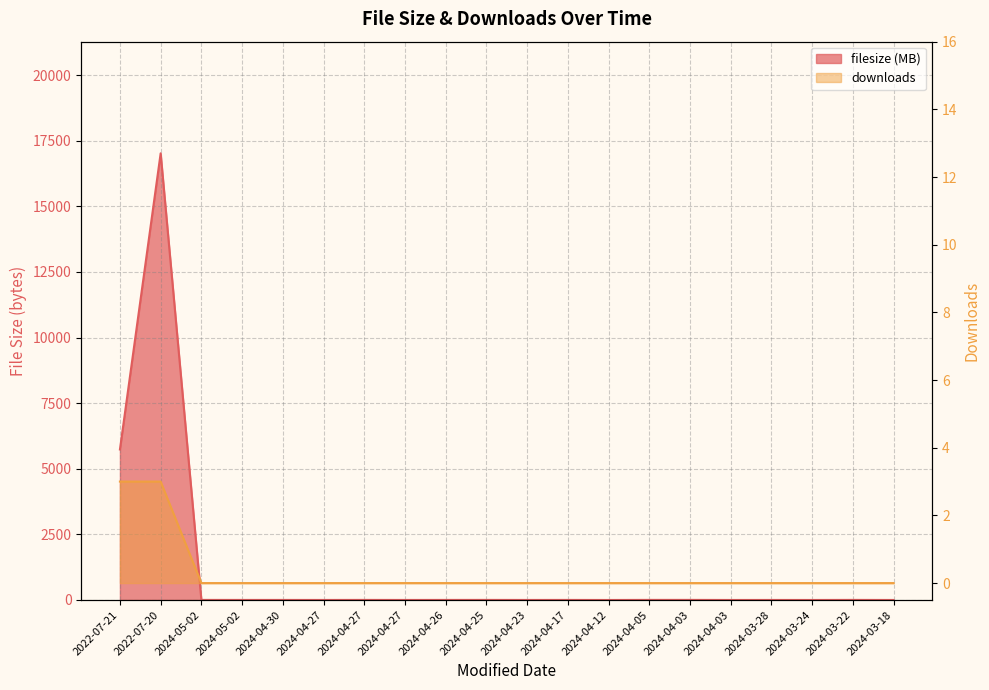

What is the total value across all series at 2022-07-21?

5738.7